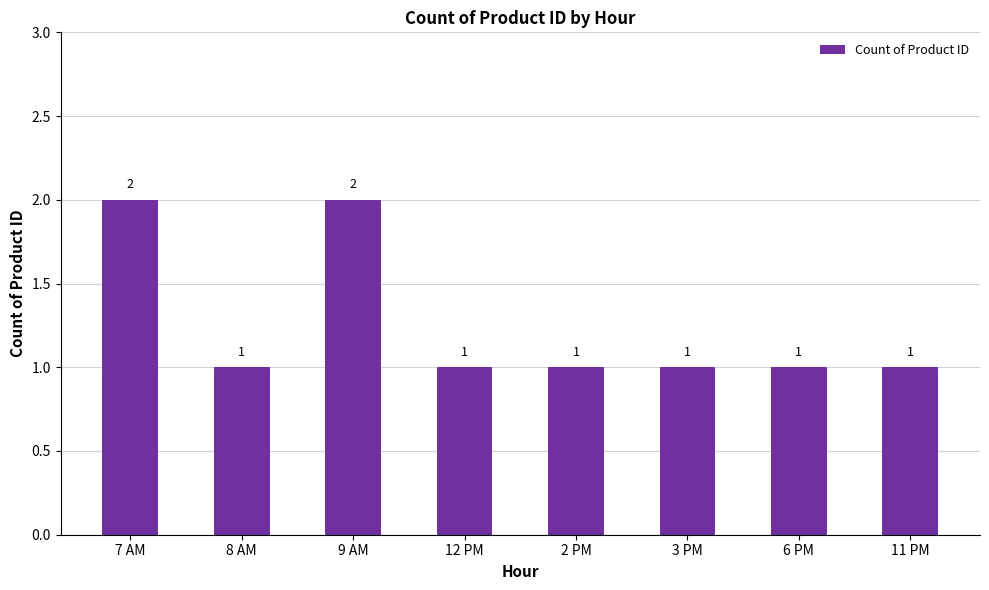

What is the maximum value shown in the chart?

2